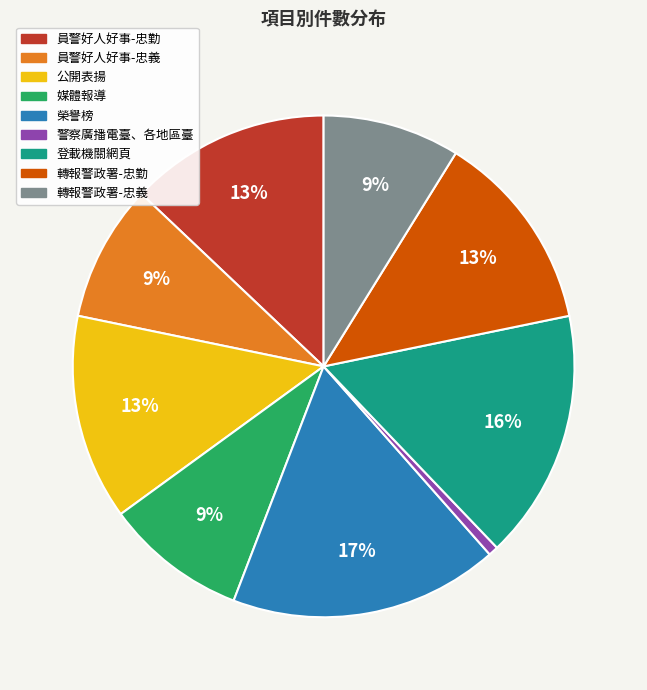

Combined, do 轉報警政署-忠勤 and 公開表揚 account for over 50%?

No